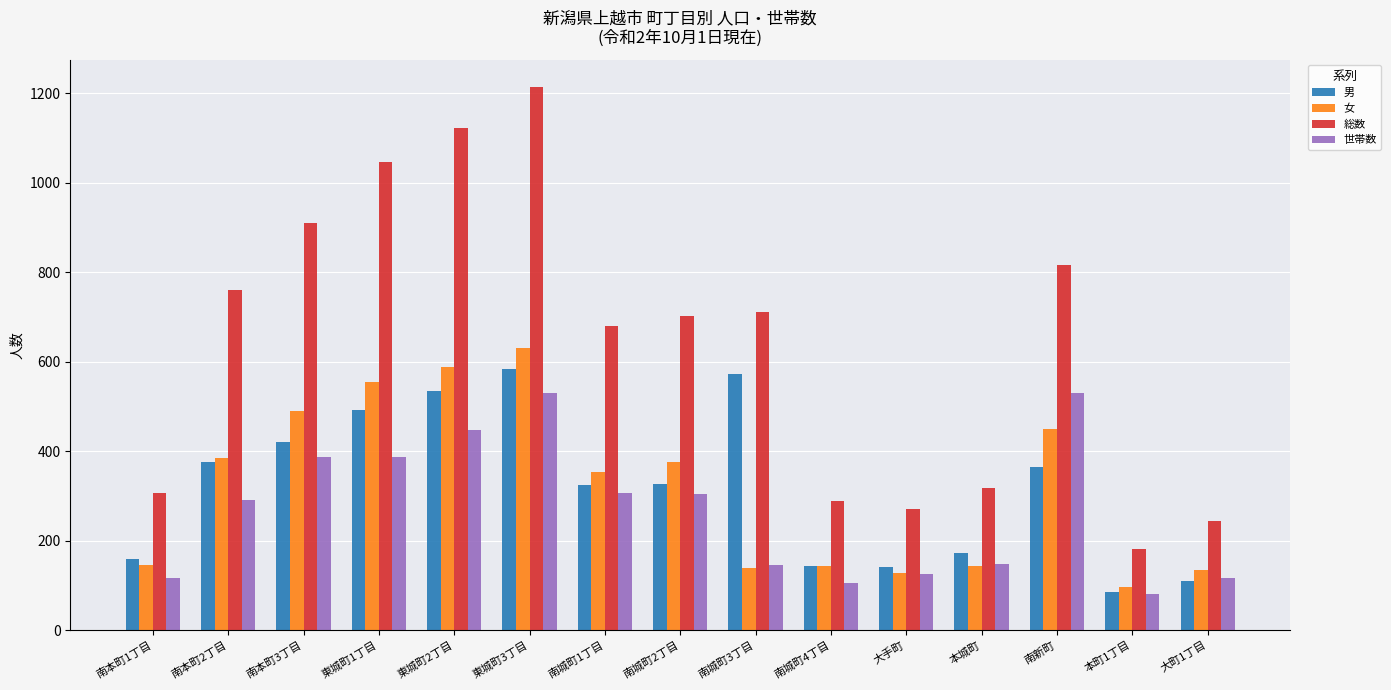

Rank the series at 南新町 from lowest to highest value.

男, 女, 世帯数, 総数